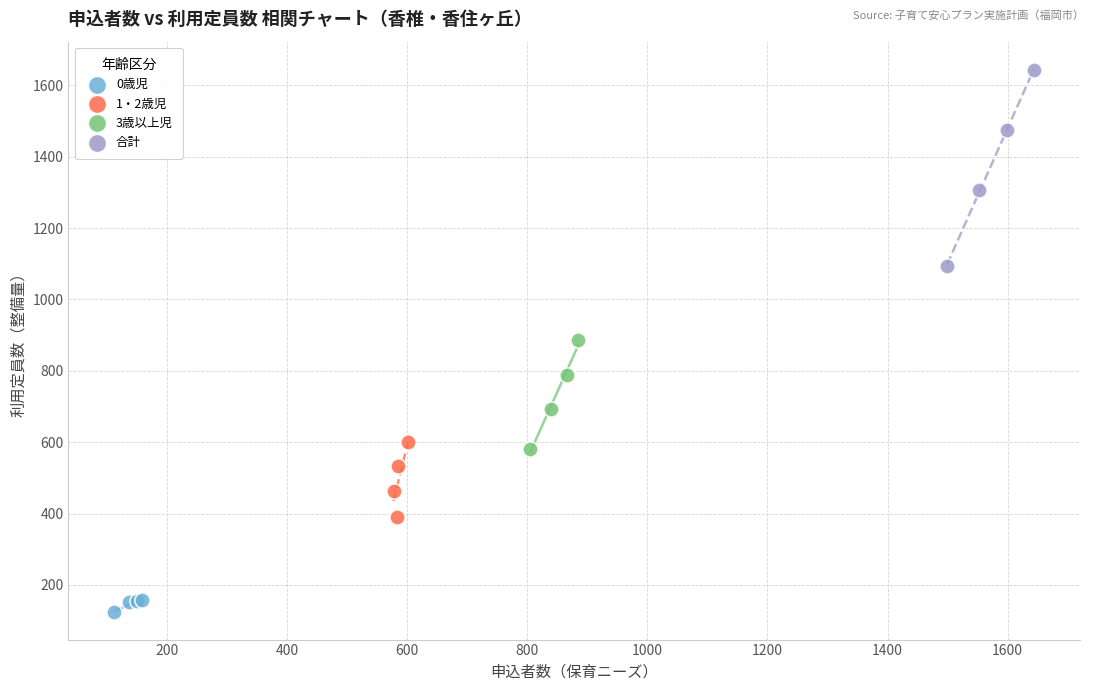

What are all the series names shown in the legend?

0歳児, 1・2歳児, 3歳以上児, 合計